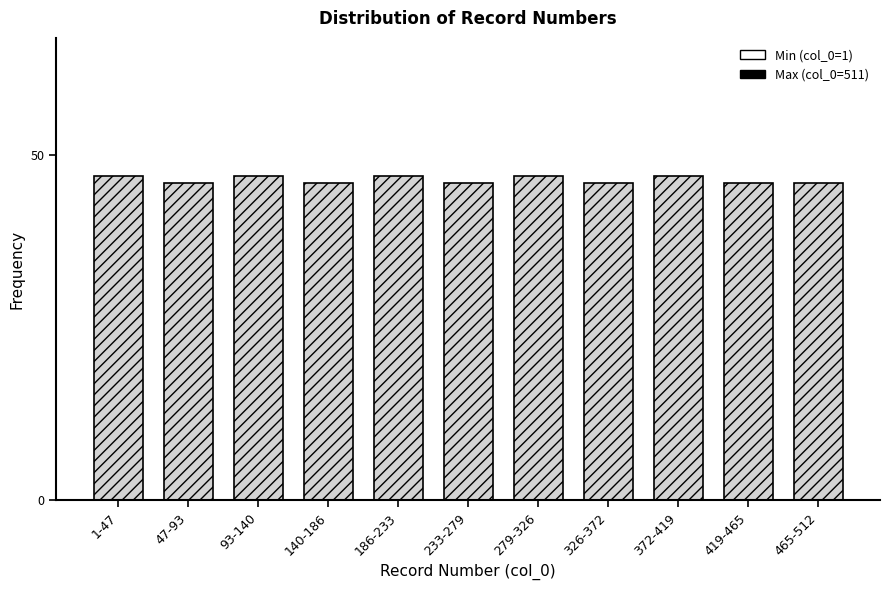

Reading left to right, what are all the values shown in this chart?

47	46	47	46	47	46	47	46	47	46	46